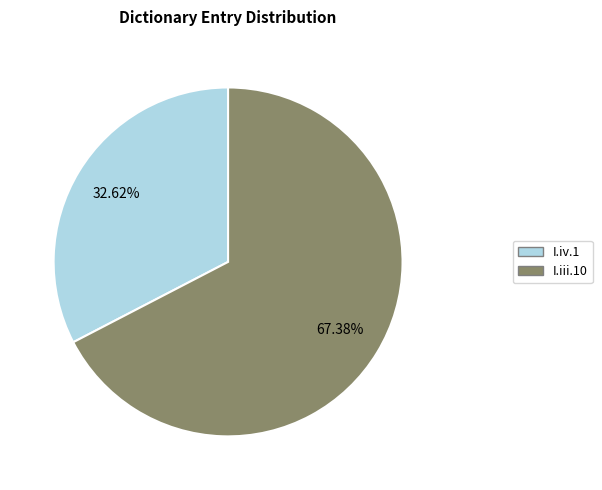

To the nearest percent, what is the difference between the largest and smallest slice percentages?

35%